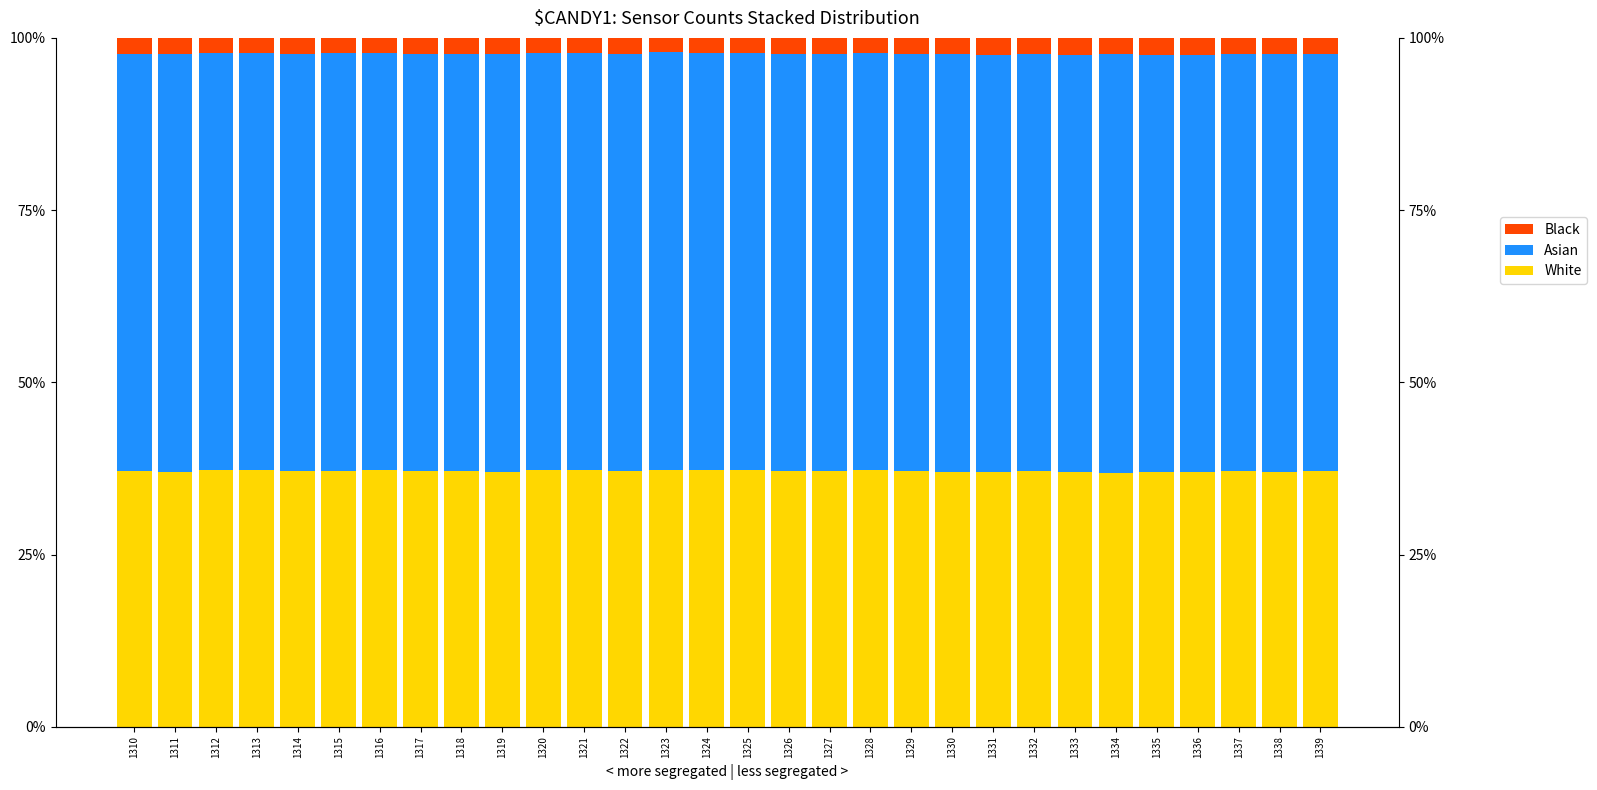

Is it true that White equals 61.0 at 1327?

False